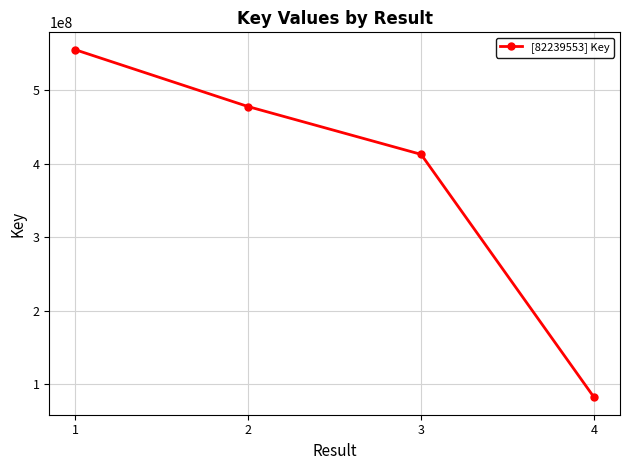

What is the change in value from 1 to 3?

-142308463